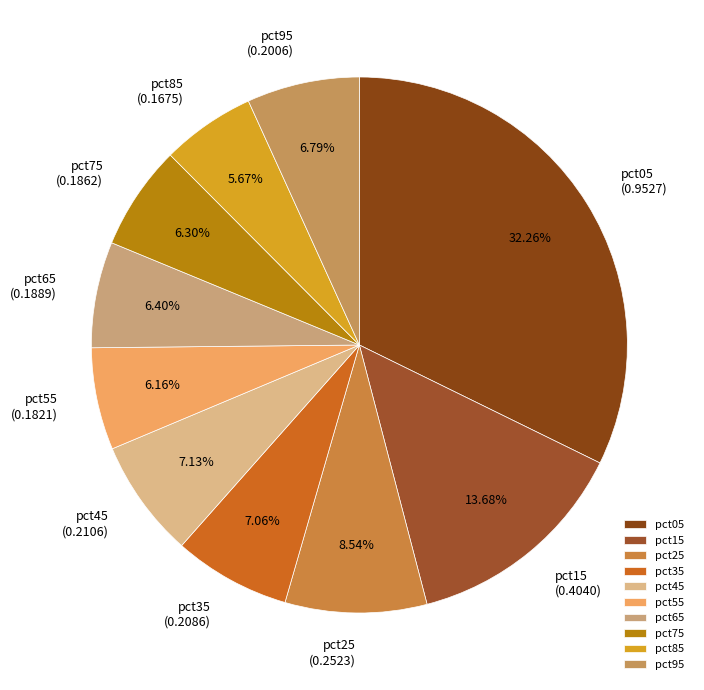

Does any single category account for the majority?

No